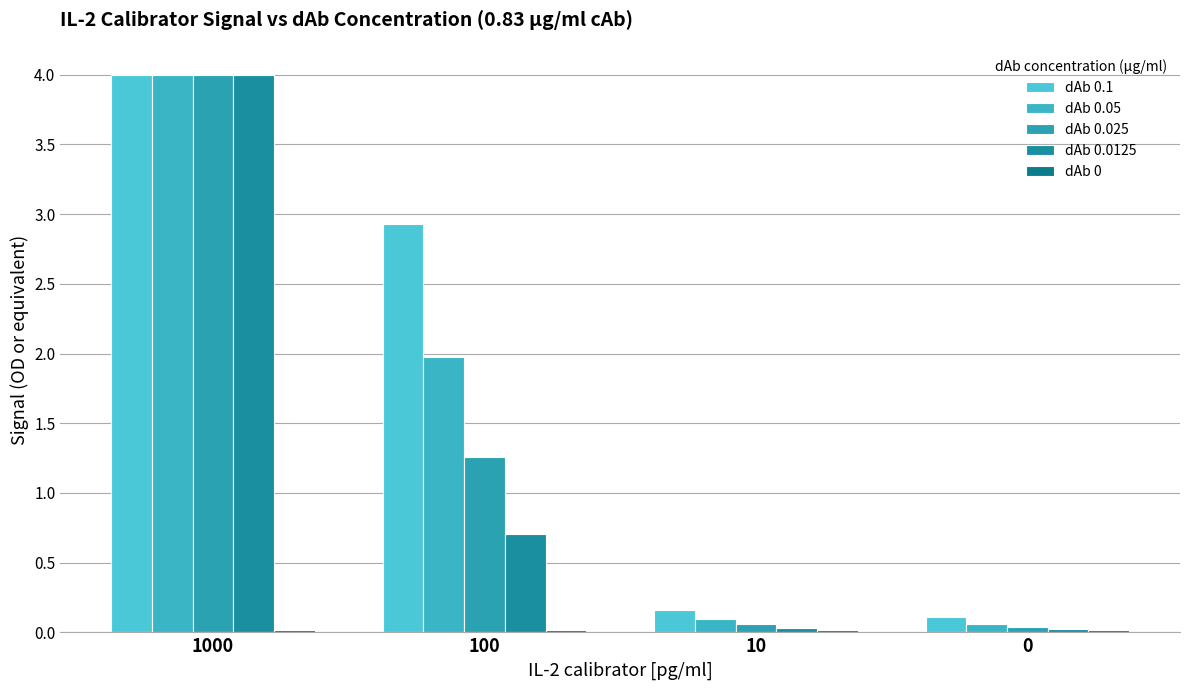

Reading left to right, transcribe all the data shown in this chart.

dAb 0.1: 4.0	2.9	0.2	0.1
dAb 0.05: 4.0	2.0	0.1	0.1
dAb 0.025: 4.0	1.3	0.1	0.0
dAb 0.0125: 4.0	0.7	0.0	0.0
dAb 0: 0.0	0.0	0.0	0.0